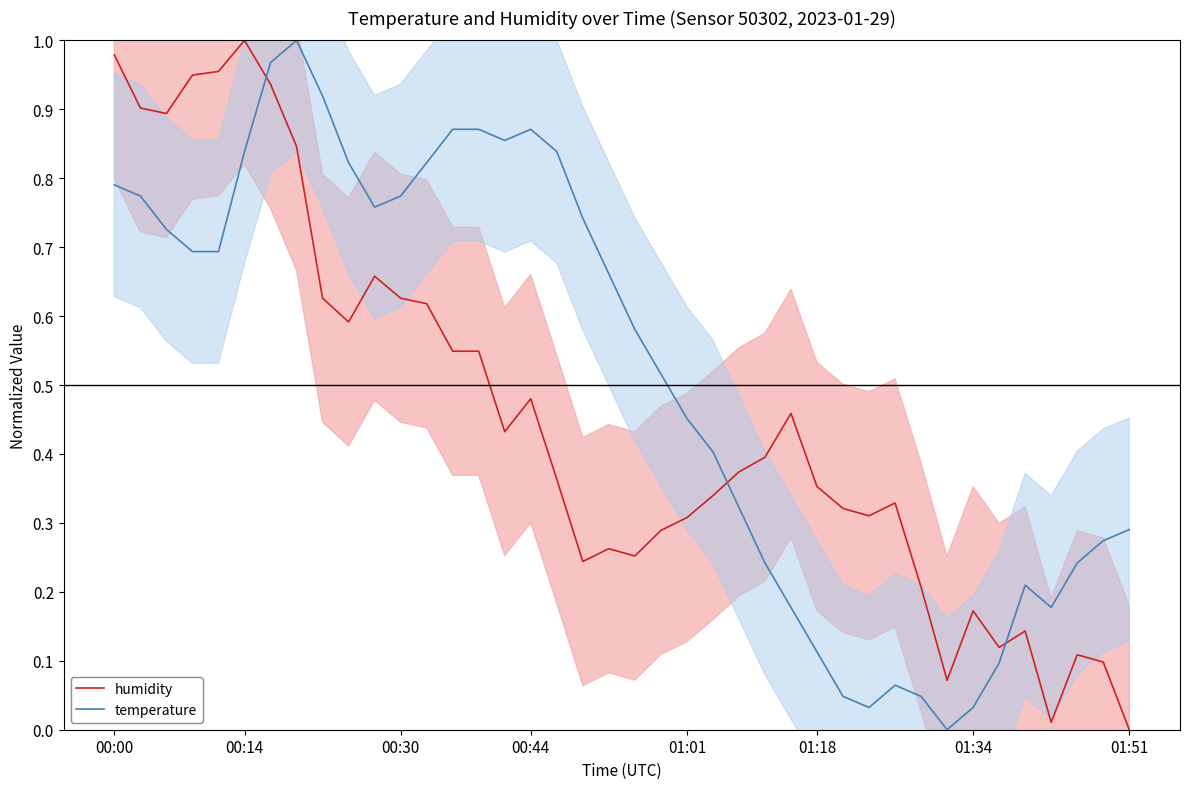

How many data points in humidity are above 0?

39